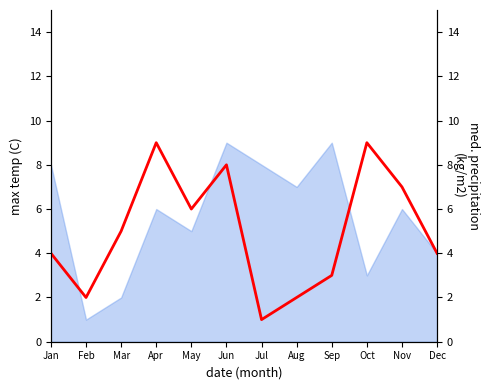

Reading right to left, transcribe all the data shown in this chart.

4	7	9	3	2	1	8	6	9	5	2	4